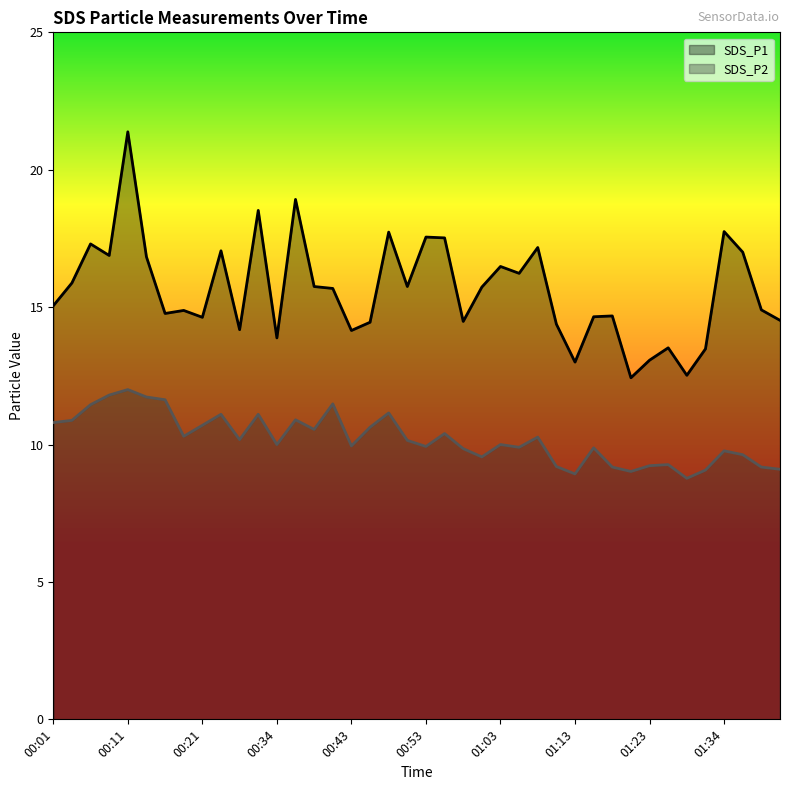

What are all the series names shown in the legend?

SDS_P1, SDS_P2